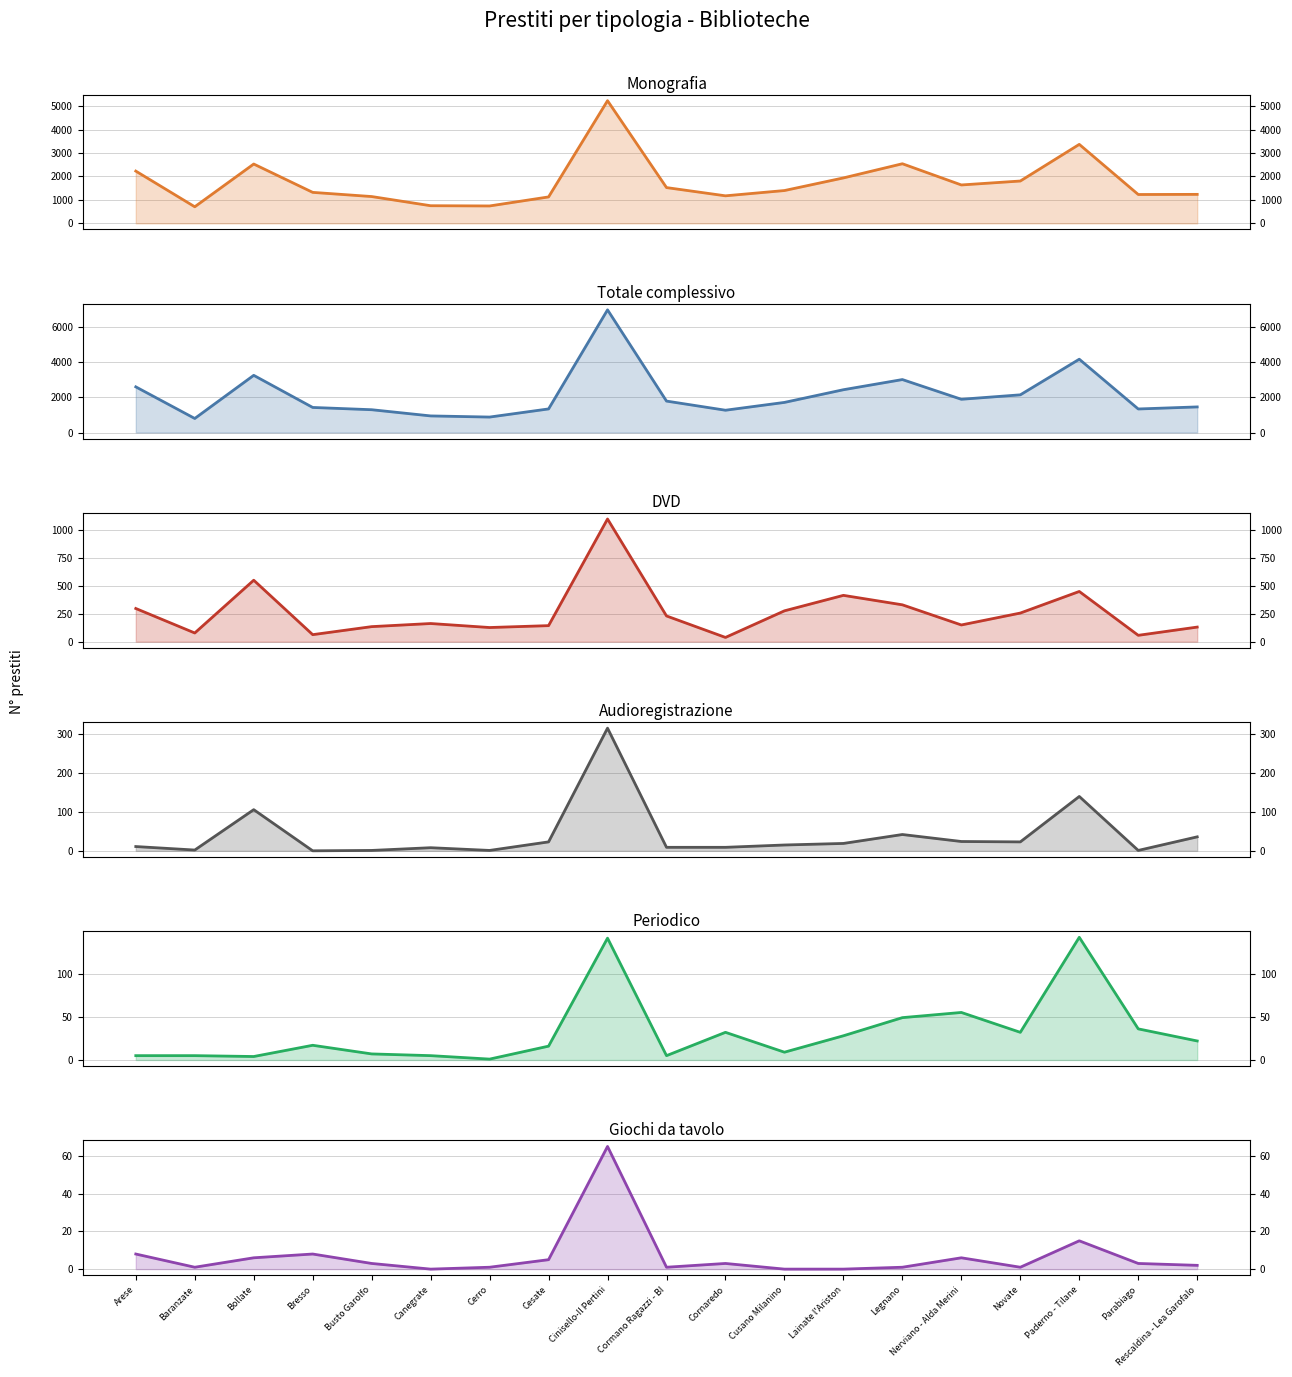

Does the chart have visible grid lines?

Yes